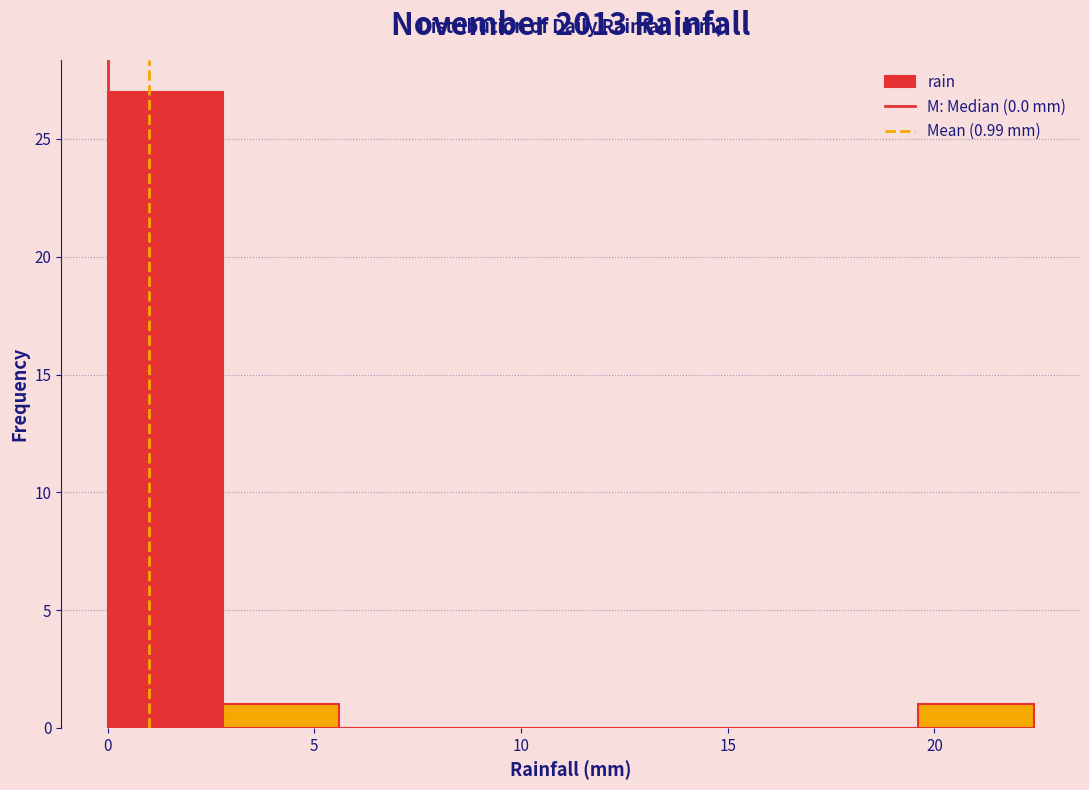

Which range on the x-axis has the tallest bar?

0.0 to 2.8